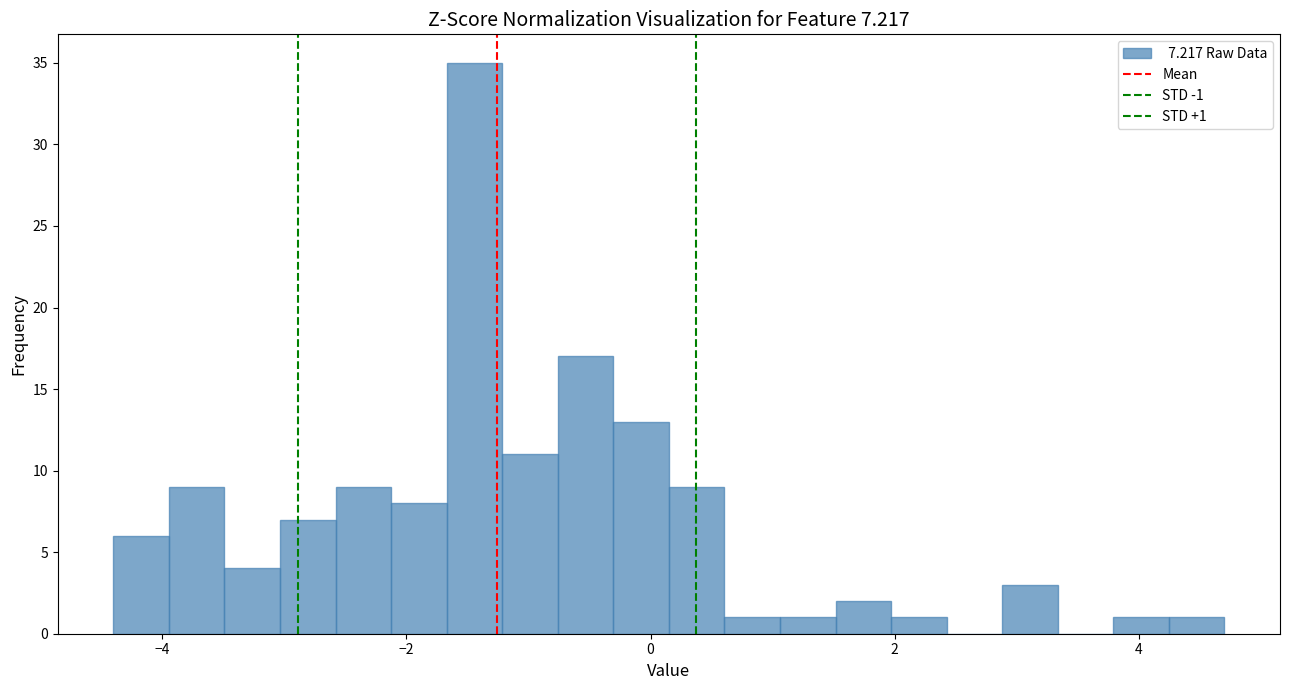

Read against the x-axis, roughly where is the centre of the tallest bar?

-1.4